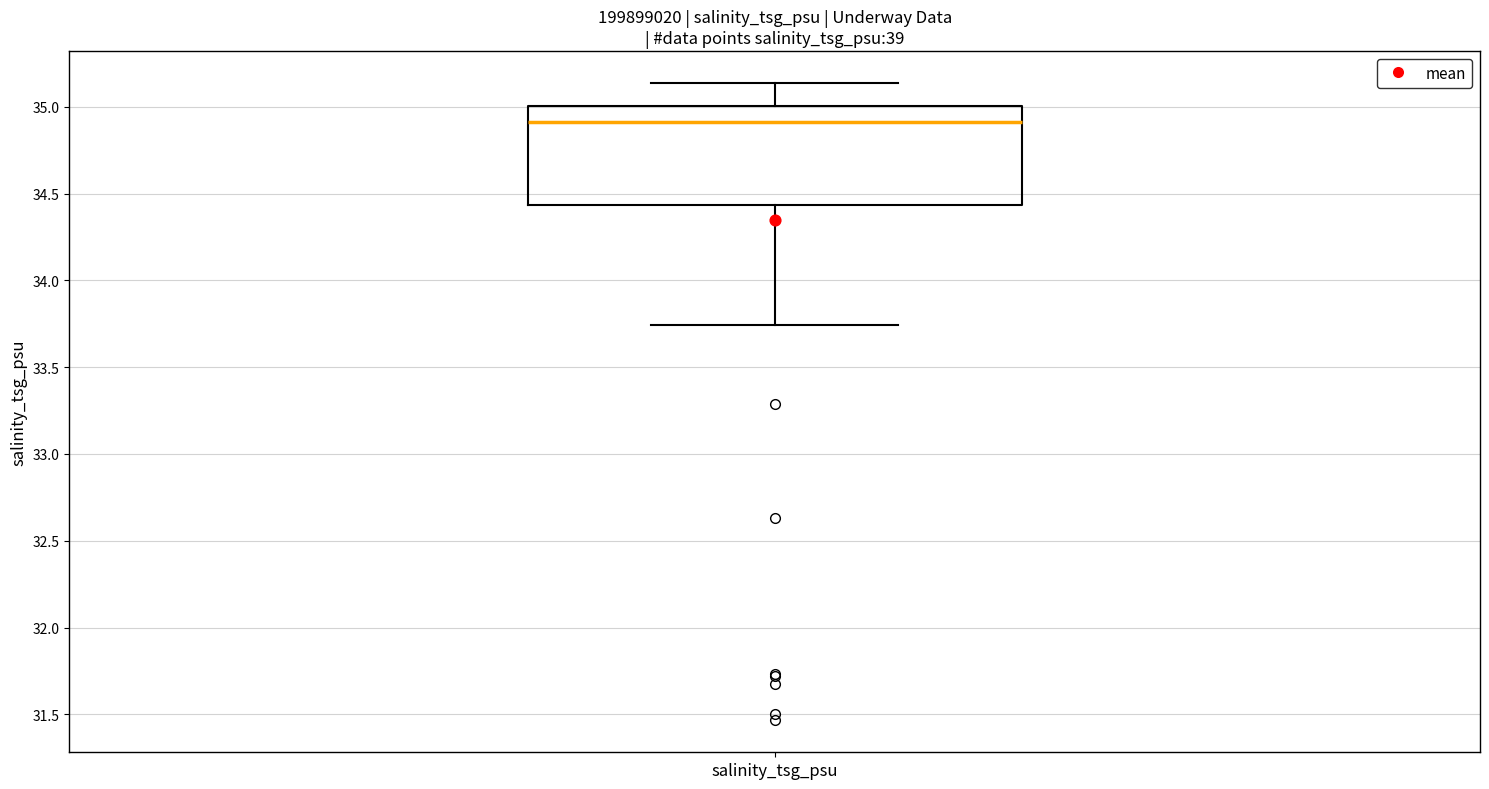

Transcribe this box plot: give where the median line is, the range the box spans, and where the two whiskers end, as read against the y-axis. The values are not printed on the chart, so give them approximately, as read against the axis.

median 34.90, box 34.45 to 35.00, whiskers 33.75 to 35.15